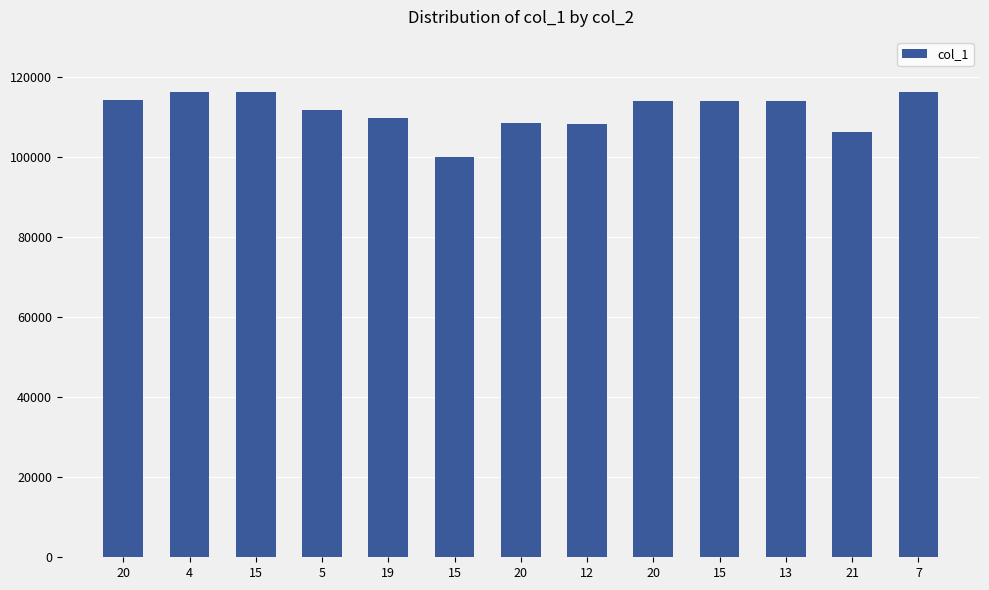

Are the bars grouped side by side (vs. stacked)?

No